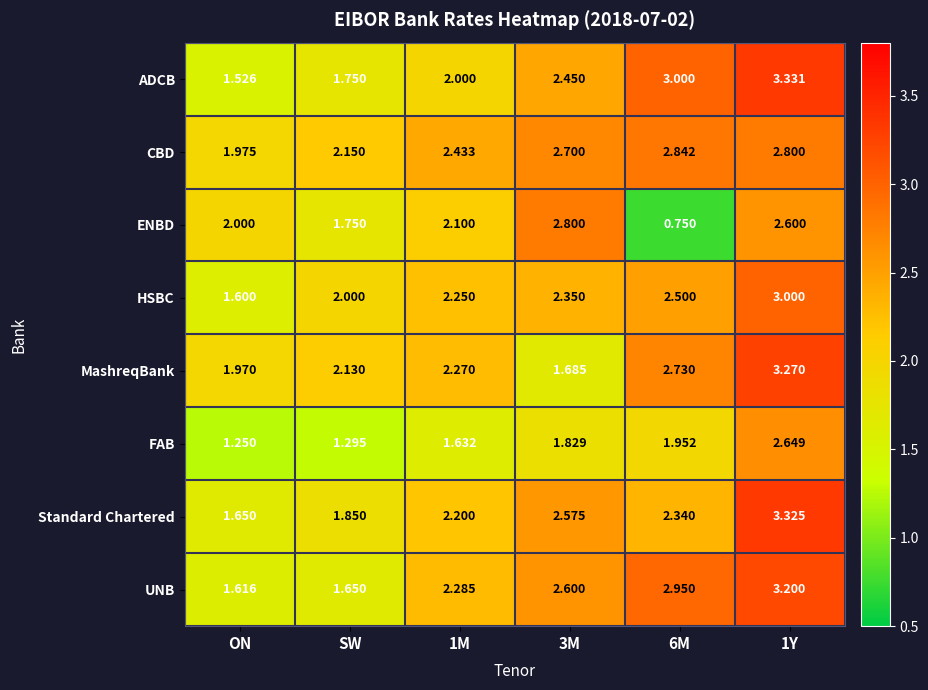

Which category has the lowest value in the FAB series?

ON